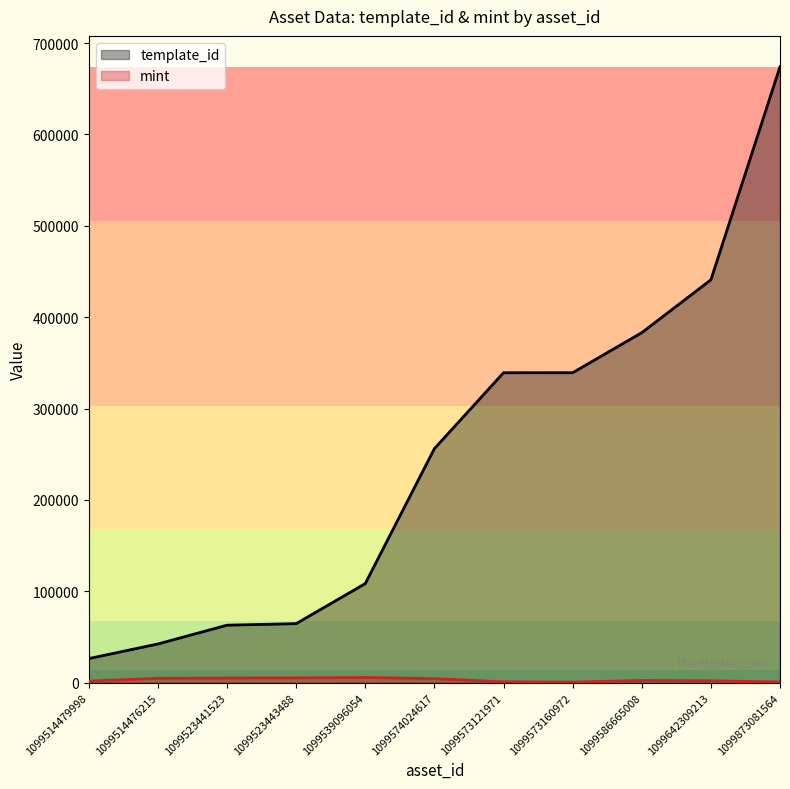

Count the number of data series in this chart.

2